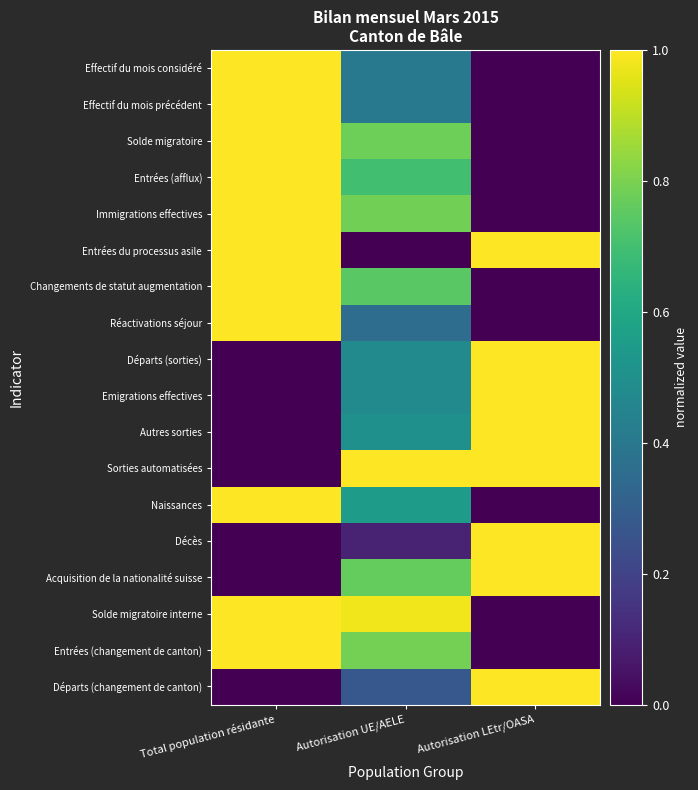

Reading right to left, list all the values displayed in this chart.

Effectif du mois considéré: Autorisation LEtr/OASA=0.0	Autorisation UE/AELE=0.4	Total population résidante=1.0
Effectif du mois précédent: Autorisation LEtr/OASA=0.0	Autorisation UE/AELE=0.4	Total population résidante=1.0
Solde migratoire: Autorisation LEtr/OASA=0.0	Autorisation UE/AELE=0.8	Total population résidante=1.0
Entrées (afflux): Autorisation LEtr/OASA=0.0	Autorisation UE/AELE=0.7	Total population résidante=1.0
Immigrations effectives: Autorisation LEtr/OASA=0.0	Autorisation UE/AELE=0.8	Total population résidante=1.0
Entrées du processus asile: Autorisation LEtr/OASA=1.0	Autorisation UE/AELE=0.0	Total population résidante=1.0
Changements de statut augmentation: Autorisation LEtr/OASA=0.0	Autorisation UE/AELE=0.7	Total population résidante=1.0
Réactivations séjour: Autorisation LEtr/OASA=0.0	Autorisation UE/AELE=0.4	Total population résidante=1.0
Départs (sorties): Autorisation LEtr/OASA=1.0	Autorisation UE/AELE=0.5	Total population résidante=0.0
Emigrations effectives: Autorisation LEtr/OASA=1.0	Autorisation UE/AELE=0.5	Total population résidante=0.0
Autres sorties: Autorisation LEtr/OASA=1.0	Autorisation UE/AELE=0.5	Total population résidante=0.0
Sorties automatisées: Autorisation LEtr/OASA=1.0	Autorisation UE/AELE=1.0	Total population résidante=0.0
Naissances: Autorisation LEtr/OASA=0.0	Autorisation UE/AELE=0.5	Total population résidante=1.0
Décès: Autorisation LEtr/OASA=1.0	Autorisation UE/AELE=0.1	Total population résidante=0.0
Acquisition de la nationalité suisse: Autorisation LEtr/OASA=1.0	Autorisation UE/AELE=0.8	Total population résidante=0.0
Solde migratoire interne: Autorisation LEtr/OASA=0.0	Autorisation UE/AELE=1.0	Total population résidante=1.0
Entrées (changement de canton): Autorisation LEtr/OASA=0.0	Autorisation UE/AELE=0.8	Total population résidante=1.0
Départs (changement de canton): Autorisation LEtr/OASA=1.0	Autorisation UE/AELE=0.3	Total population résidante=0.0